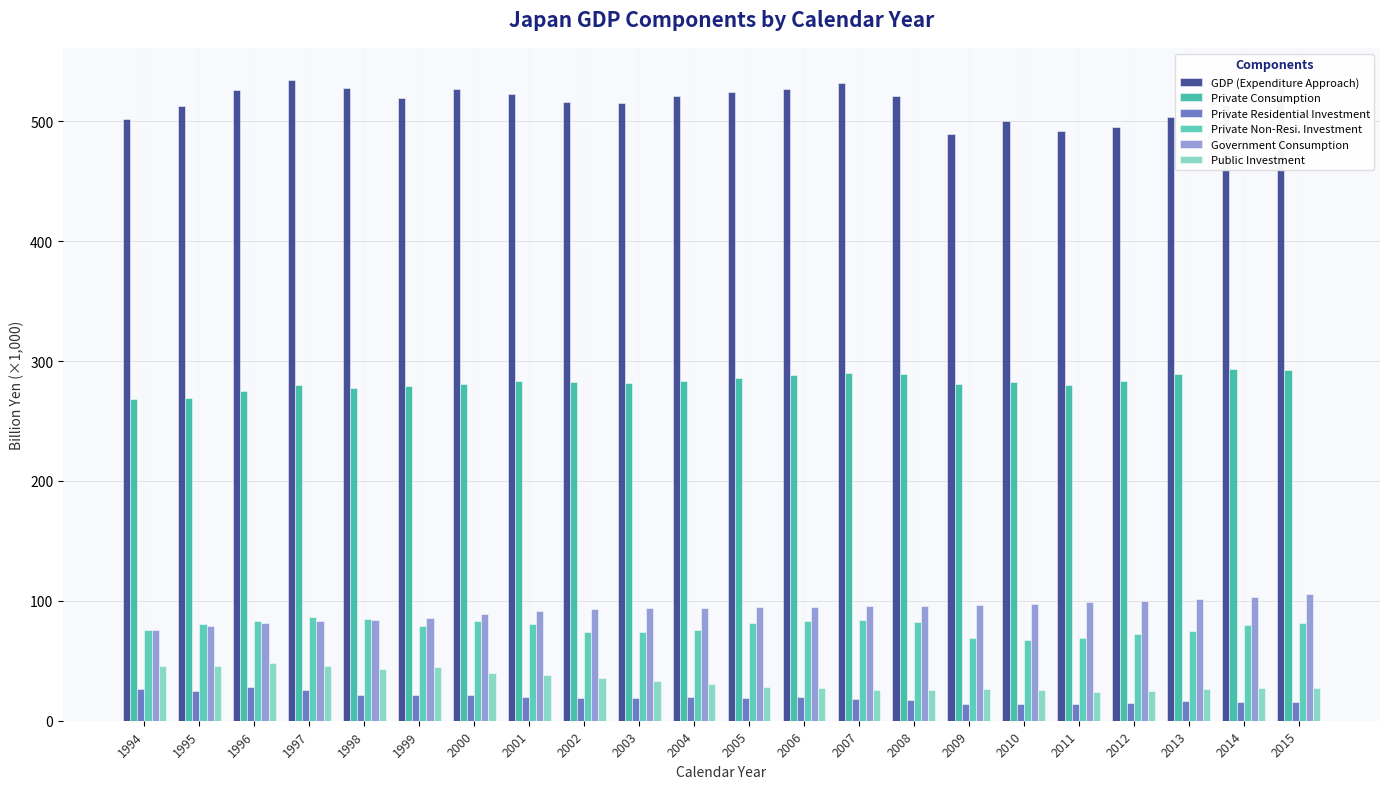

How many bars are there in each group?

6